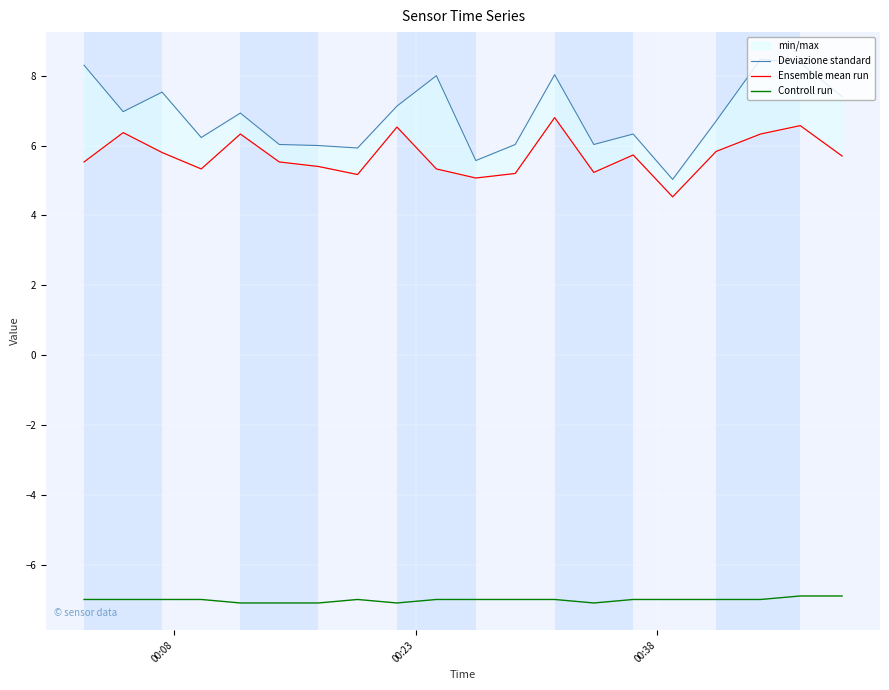

What is the lowest value of the Controll run series?

-7.1